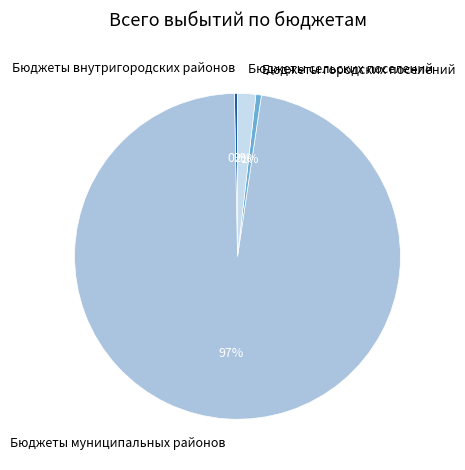

Is Бюджеты внутригородских районов the majority of the pie?

No